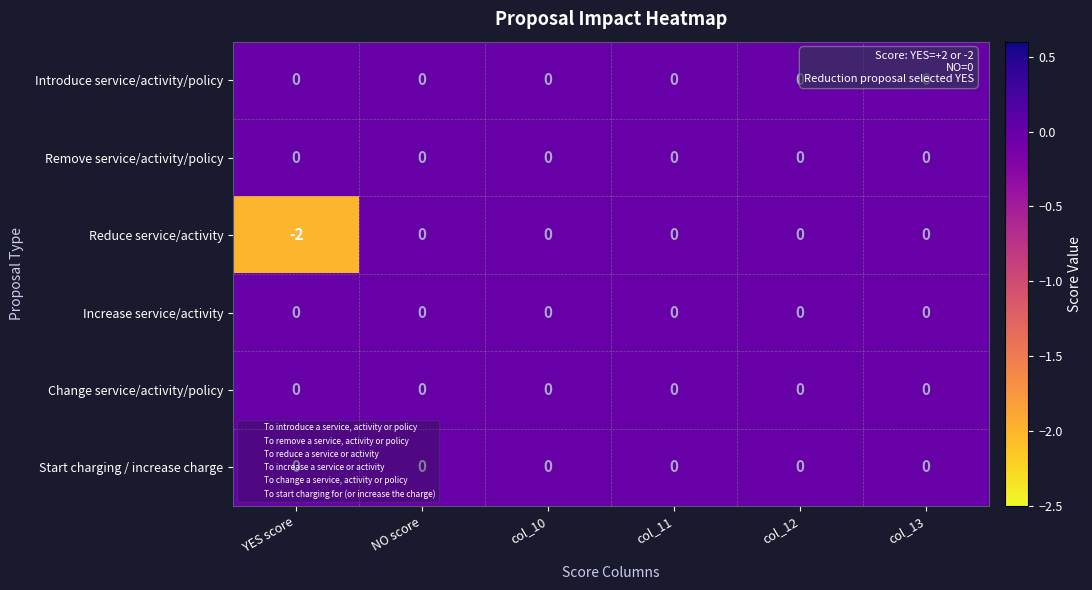

The Reduce service/activity series shows 0 at col_13. True or false?

True